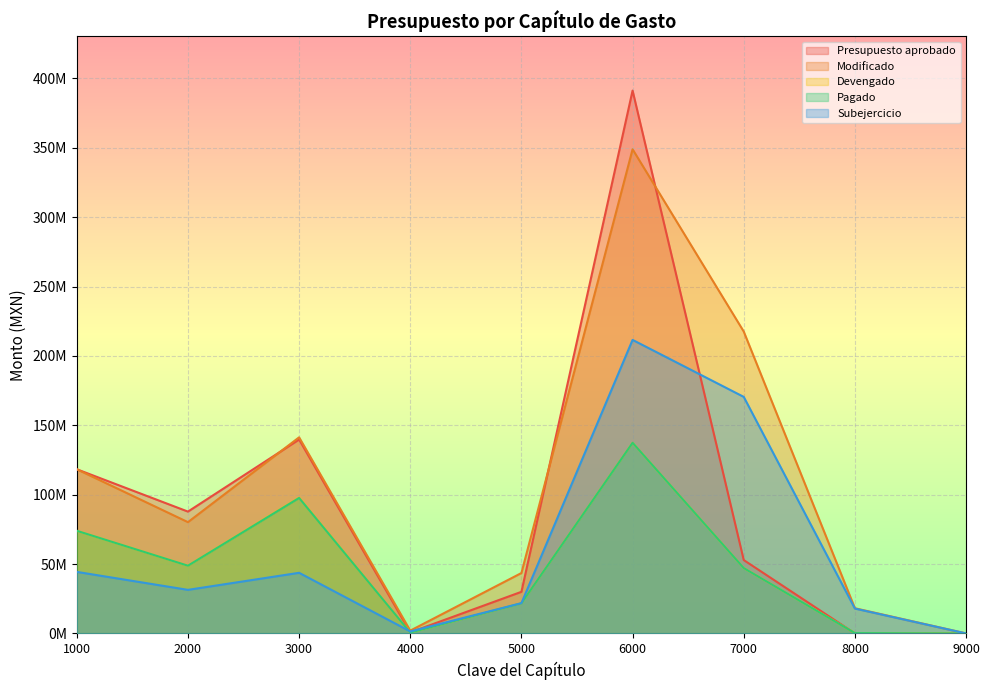

Where is the first local maximum for Modificado?

3000